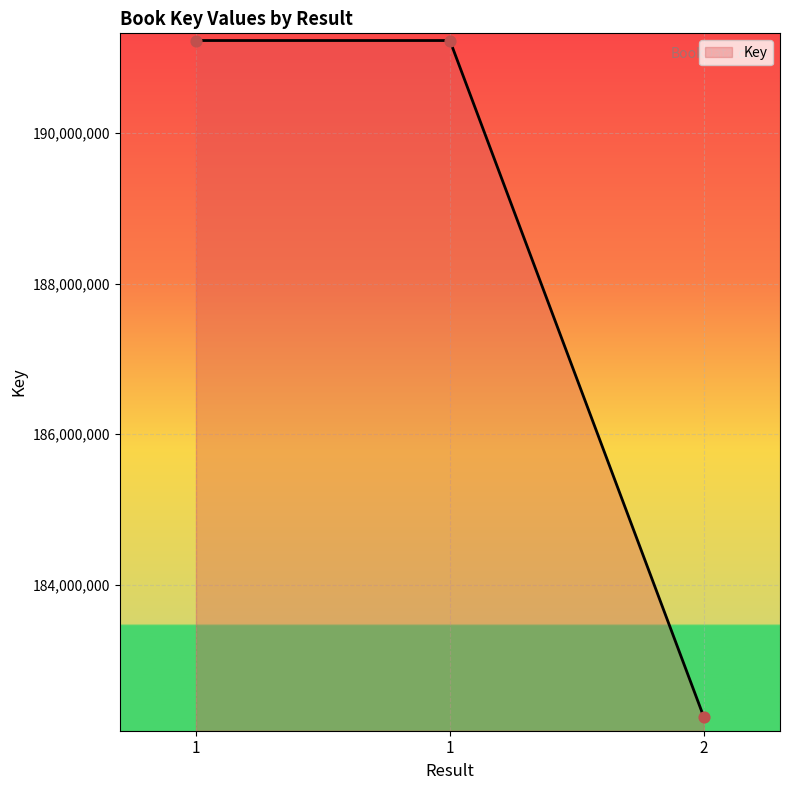

Between 1 and 1, which is larger?

1